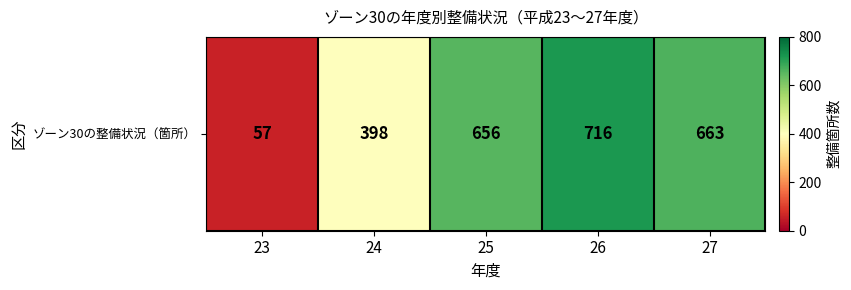

Reading left to right, extract all data points from this chart.

57	398	656	716	663